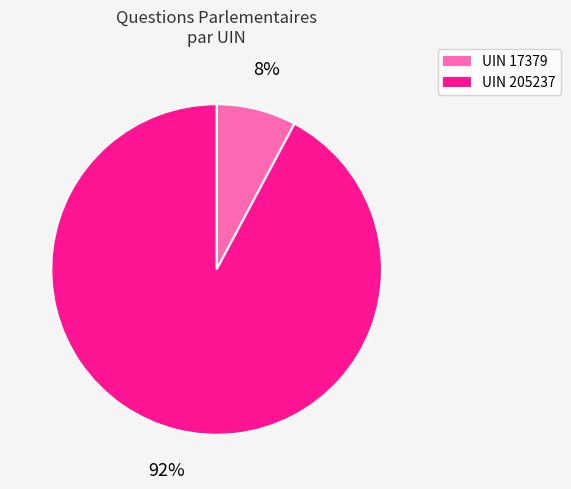

To the nearest percent, what is the combined percentage of UIN 205237 and UIN 17379?

100%